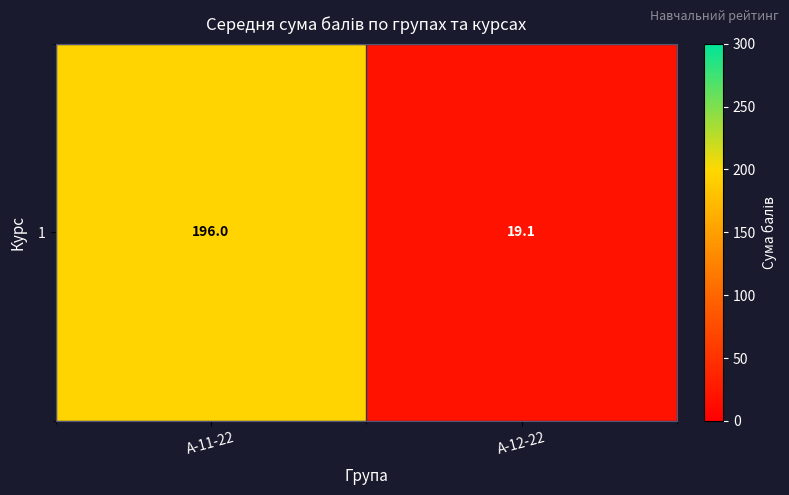

Which category has the lowest value across all series?

А-12-22